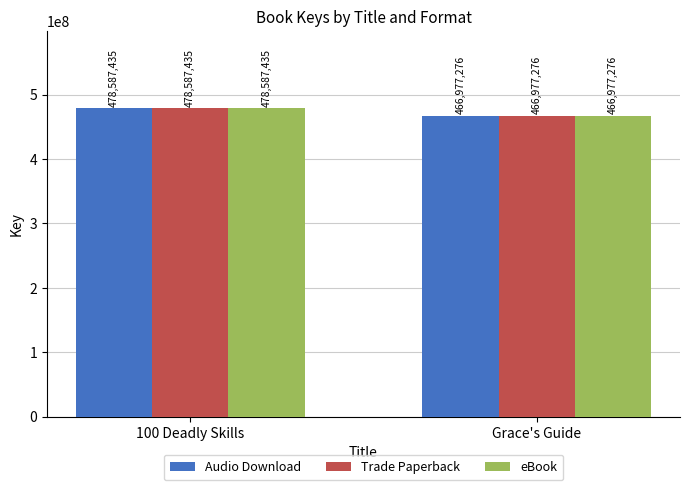

Read the Audio Download value at 100 Deadly Skills.

478587435